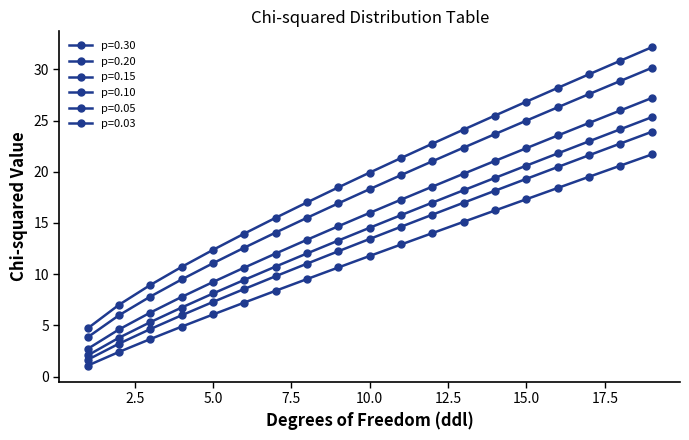

Reading left to right, list all the values displayed in this chart.

p=0.30: 1=1.1	2=2.4	3=3.7	4=4.9	5=6.1	6=7.2	7=8.4	8=9.5	9=10.7	10=11.8	11=12.9	12=14.0	13=15.1	14=16.2	15=17.3	16=18.4	17=19.5	18=20.6	19=21.7
p=0.20: 1=1.6	2=3.2	3=4.6	4=6.0	5=7.3	6=8.6	7=9.8	8=11.0	9=12.2	10=13.4	11=14.6	12=15.8	13=17.0	14=18.2	15=19.3	16=20.5	17=21.6	18=22.8	19=23.9
p=0.15: 1=2.1	2=3.8	3=5.3	4=6.7	5=8.1	6=9.4	7=10.7	8=12.0	9=13.3	10=14.5	11=15.8	12=17.0	13=18.2	14=19.4	15=20.6	16=21.8	17=23.0	18=24.2	19=25.3
p=0.10: 1=2.7	2=4.6	3=6.3	4=7.8	5=9.2	6=10.6	7=12.0	8=13.4	9=14.7	10=16.0	11=17.3	12=18.5	13=19.8	14=21.1	15=22.3	16=23.5	17=24.8	18=26.0	19=27.2
p=0.05: 1=3.8	2=6.0	3=7.8	4=9.5	5=11.1	6=12.6	7=14.1	8=15.5	9=16.9	10=18.3	11=19.7	12=21.0	13=22.4	14=23.7	15=25.0	16=26.3	17=27.6	18=28.9	19=30.1
p=0.03: 1=4.7	2=7.0	3=8.9	4=10.7	5=12.4	6=14.0	7=15.5	8=17.0	9=18.5	10=19.9	11=21.3	12=22.7	13=24.1	14=25.5	15=26.8	16=28.2	17=29.5	18=30.8	19=32.2